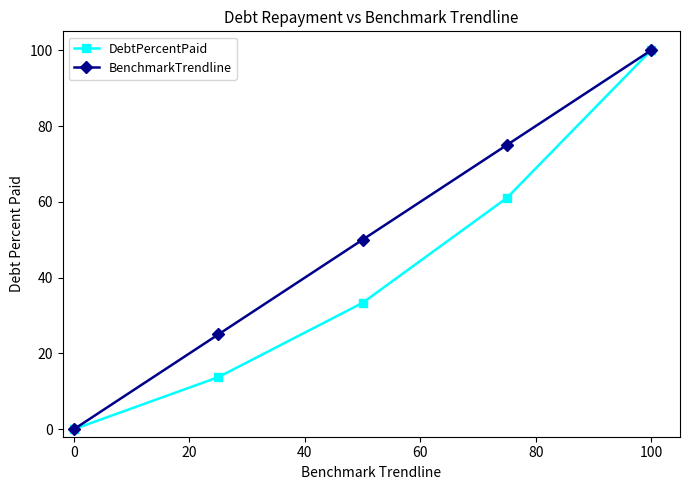

List the series in order of their overall mean, lowest first.

DebtPercentPaid, BenchmarkTrendline